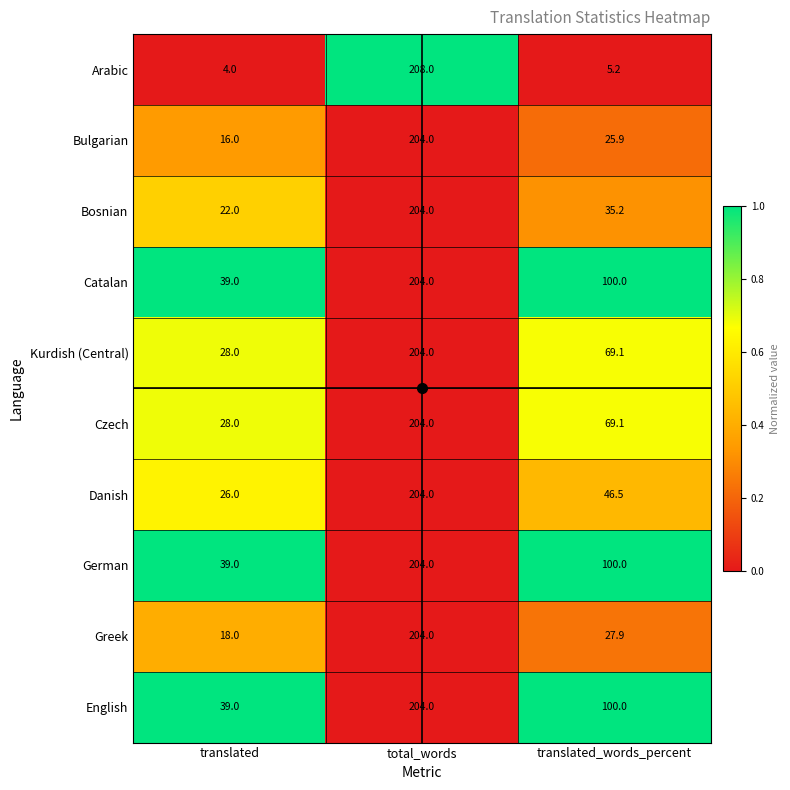

Rank the categories by Greek value from highest to lowest.

total_words, translated_words_percent, translated